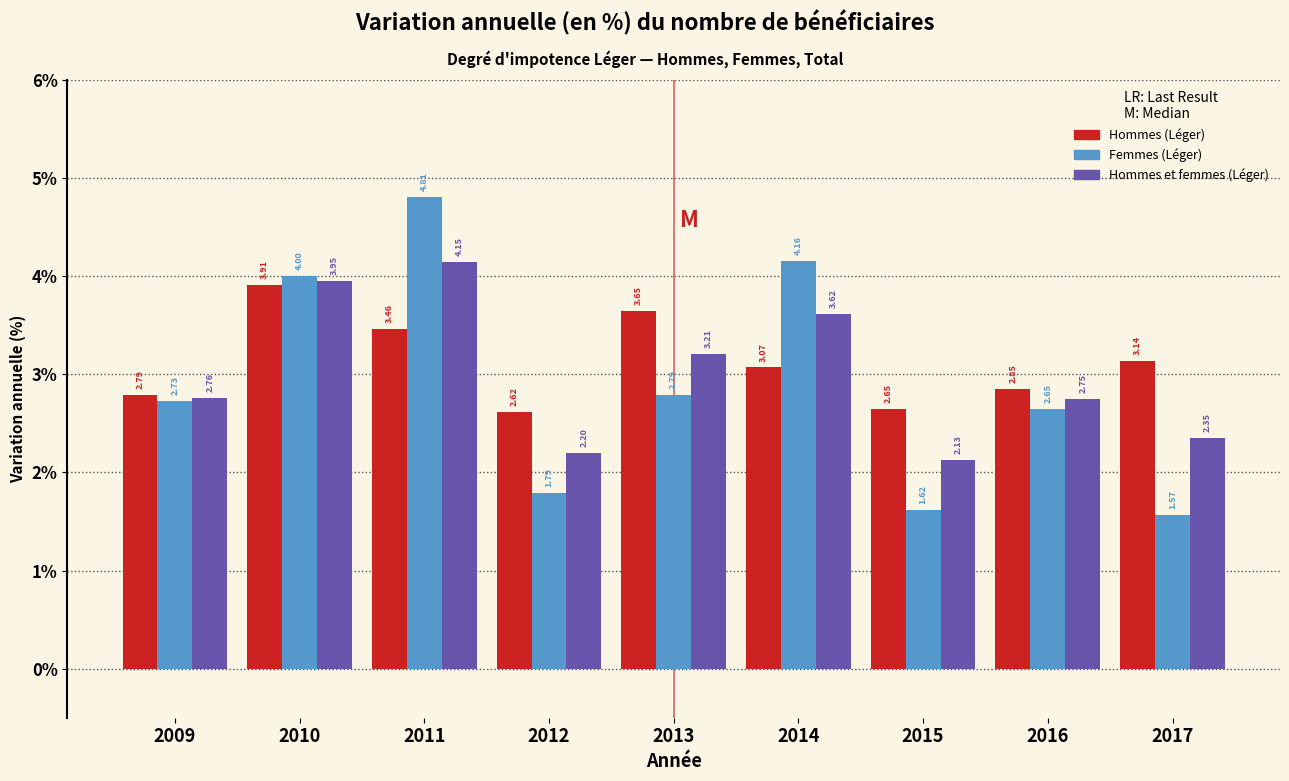

Between 2014 and 2016, which series saw the biggest shift?

Femmes (Léger)